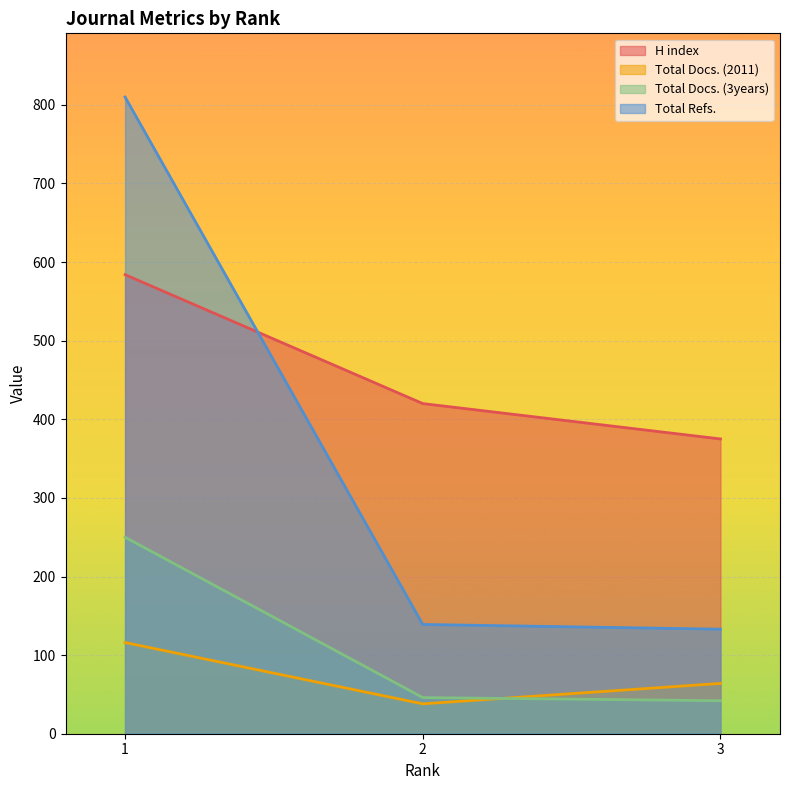

The Total Docs. (2011) series shows 102 at 3. True or false?

False